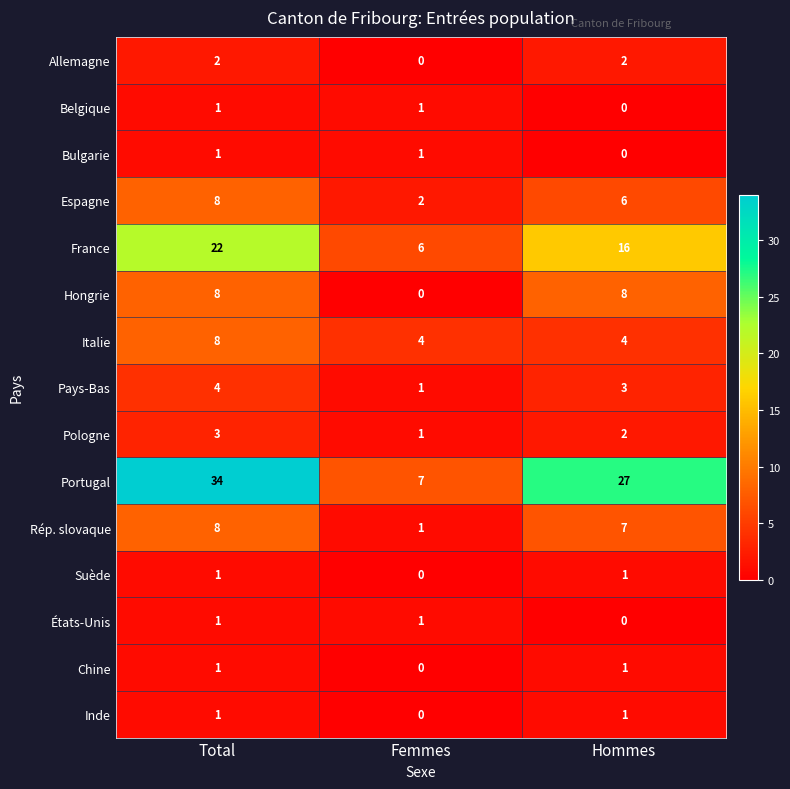

What is the difference between the highest and lowest values at Hommes?

27